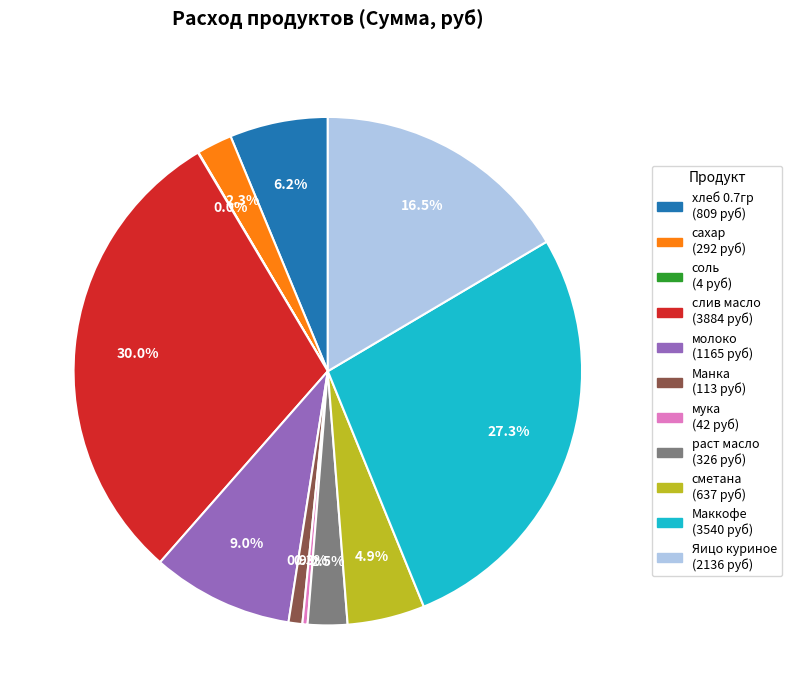

Which category has the biggest portion of the pie?

слив масло